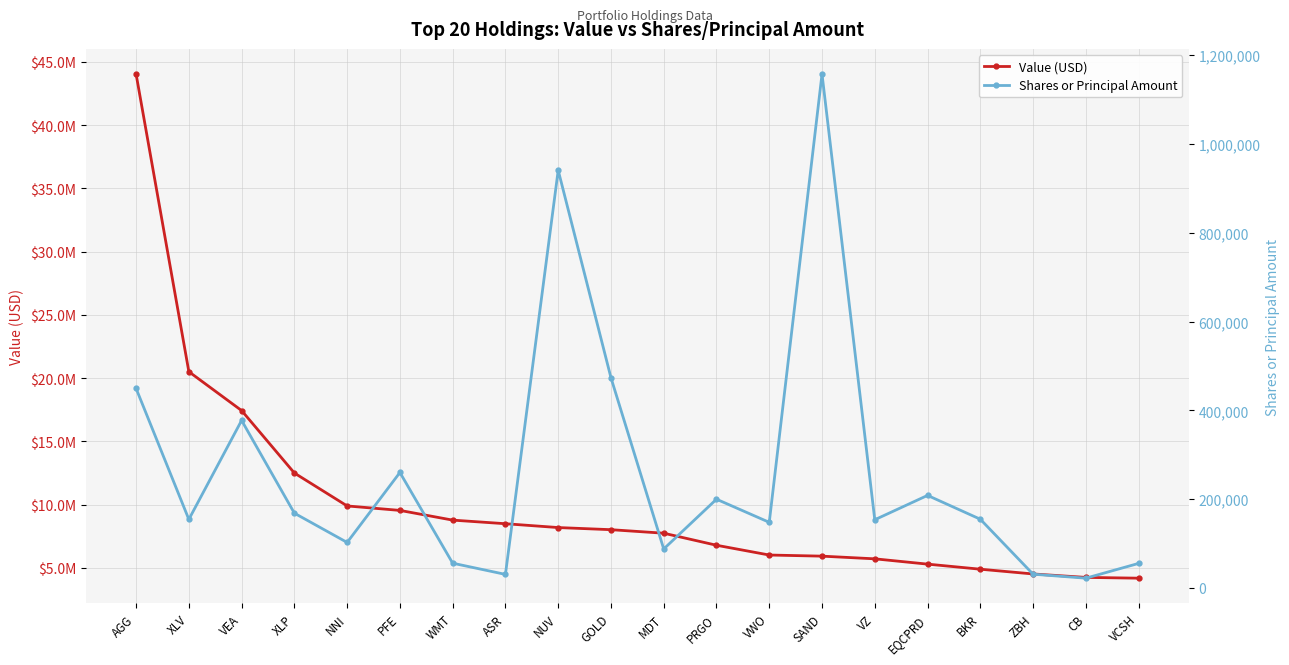

Reading left to right, list all the values displayed in this chart.

Value (USD): AGG=44023137	XLV=20504529	VEA=17431981	XLP=12495939	NNI=9894603	PFE=9541788	WMT=8774574	ASR=8490094	NUV=8186474	GOLD=8018674	MDT=7740113	PRGO=6788303	VWO=6015758	SAND=5927055	VZ=5715211	EQCPRD=5296510	BKR=4895346	ZBH=4519424	CB=4247488	VCSH=4186116
Shares or Principal Amount: AGG=449445	XLV=154483	VEA=377479	XLP=168477	NNI=102556	PFE=260136	WMT=55825	ASR=30574	NUV=940974	GOLD=473637	MDT=87856	PRGO=199950	VWO=147880	SAND=1157628	VZ=153676	EQCPRD=208524	BKR=154867	ZBH=31040	CB=22058	VCSH=55328